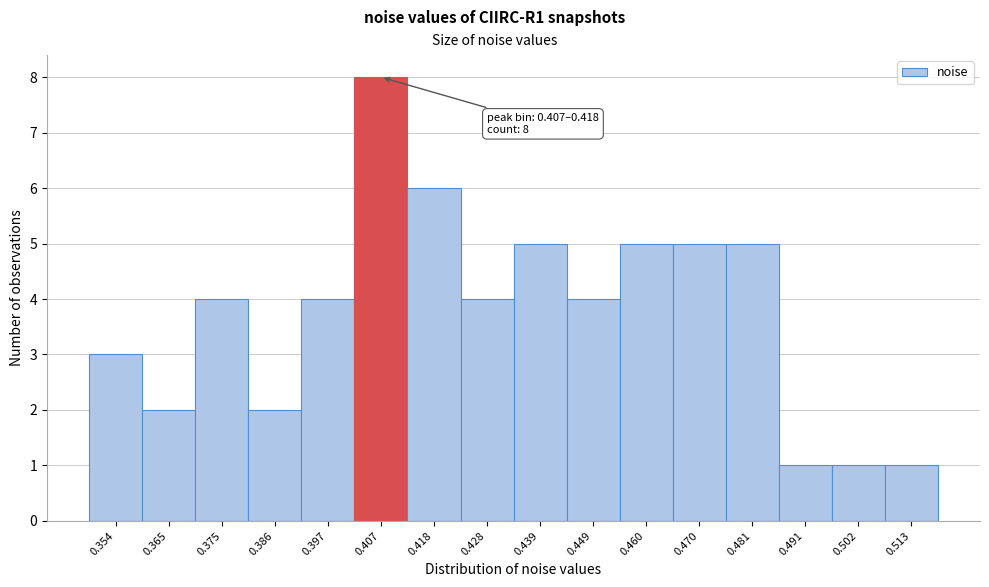

Reading left to right, transcribe all the data shown in this chart.

0.354=3	0.365=2	0.375=4	0.386=2	0.397=4	0.407=8	0.418=6	0.428=4	0.439=5	0.449=4	0.460=5	0.470=5	0.481=5	0.491=1	0.502=1	0.513=1